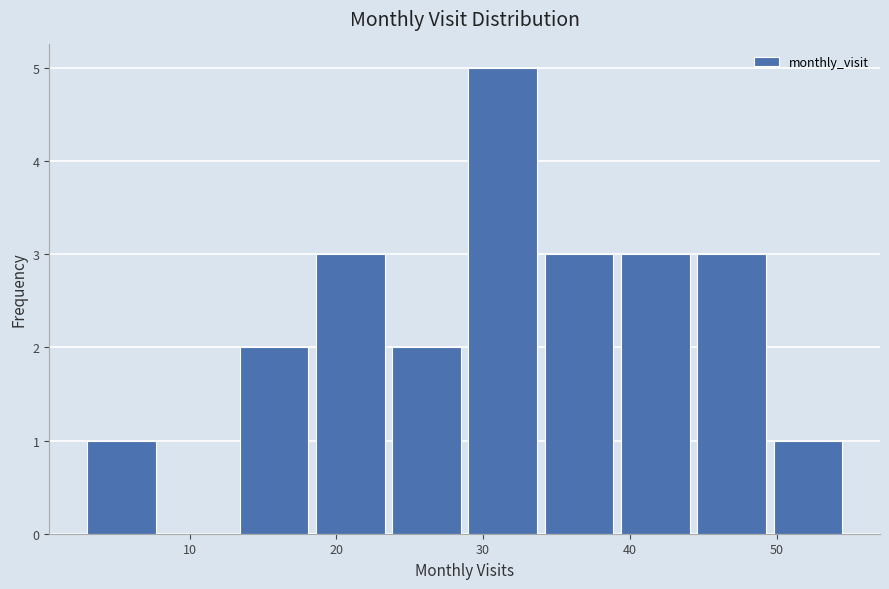

Reading left to right, list every bar in this chart as the range it spans on the x-axis followed by its height. Neither the bar edges nor the heights are printed on the chart, so give them approximately, as read against the axes.

3.0 to 8.2: 1
8.2 to 13.4: 0
13.4 to 18.6: 2
18.6 to 23.8: 3
23.8 to 29.0: 2
29.0 to 34.2: 5
34.2 to 39.4: 3
39.4 to 44.6: 3
44.6 to 49.8: 3
49.8 to 55.0: 1